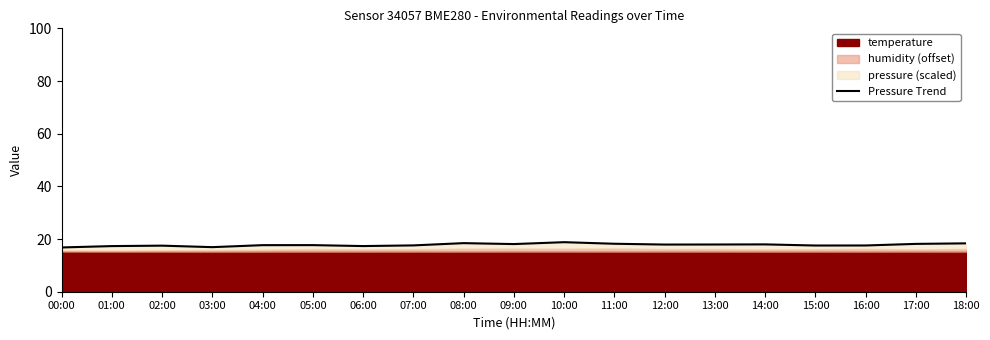

How many interior local peaks (higher than both neighbors) does the data have?

5